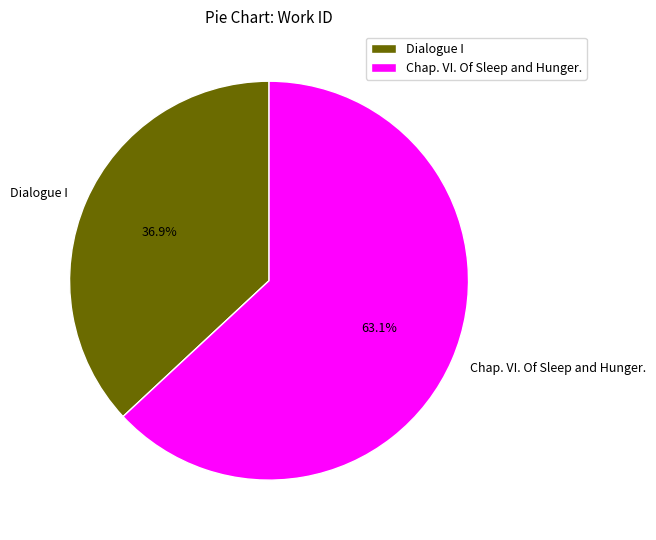

What is the largest slice in the pie chart?

Chap. VI. Of Sleep and Hunger.